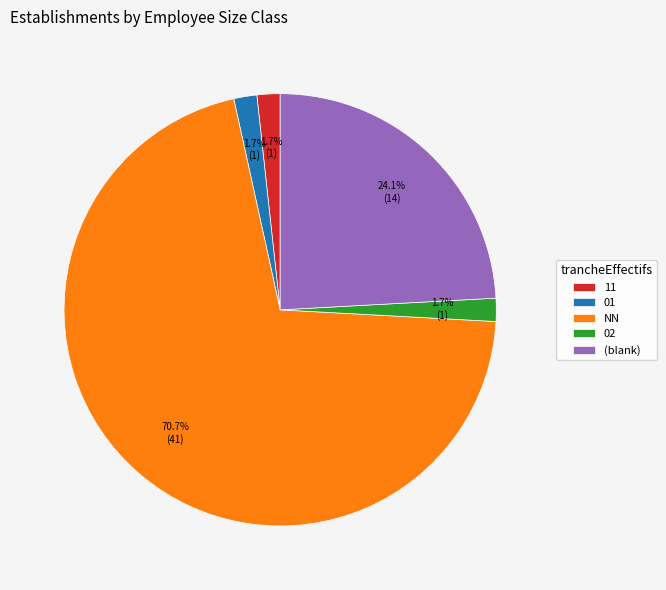

Which category has the biggest portion of the pie?

NN